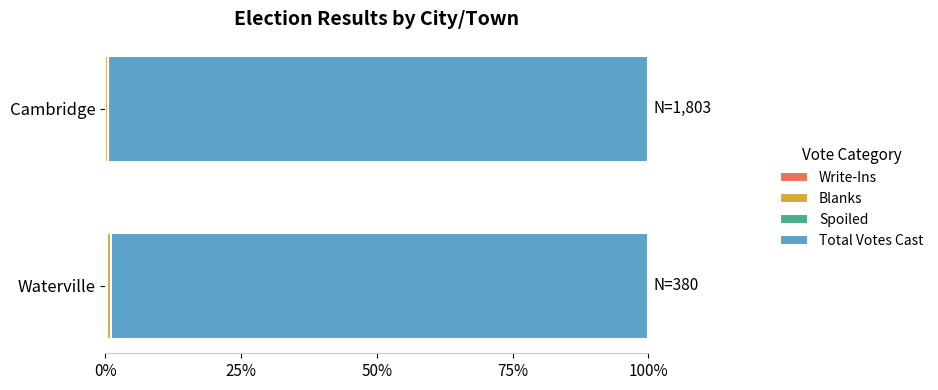

How many distinct data groups are displayed?

3